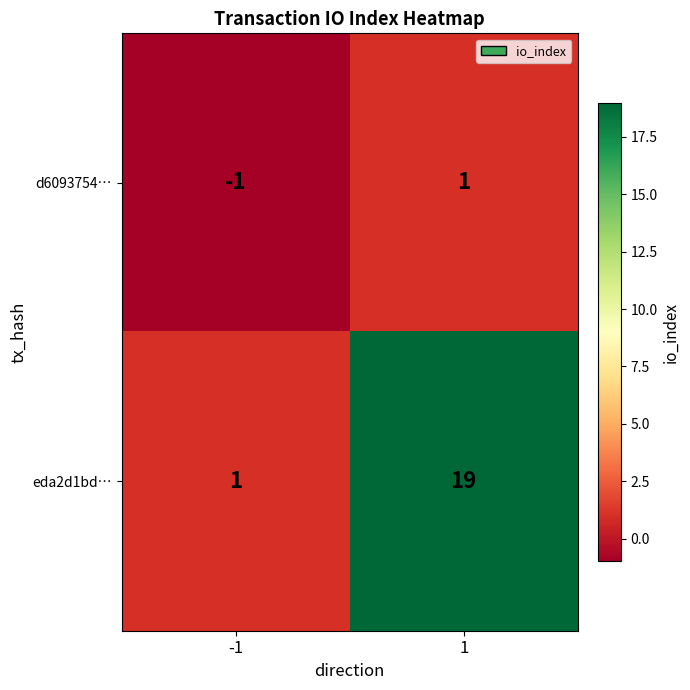

True or false: eda2d1bd… has a value of 0 at -1.

False